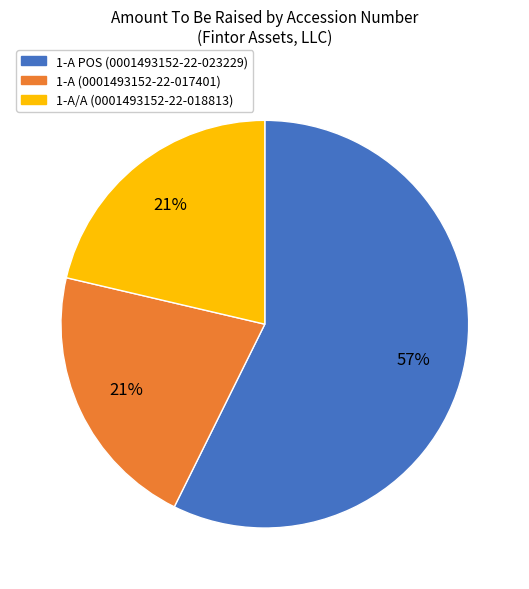

To the nearest percent, what is the difference between the largest and smallest slice percentages?

36%